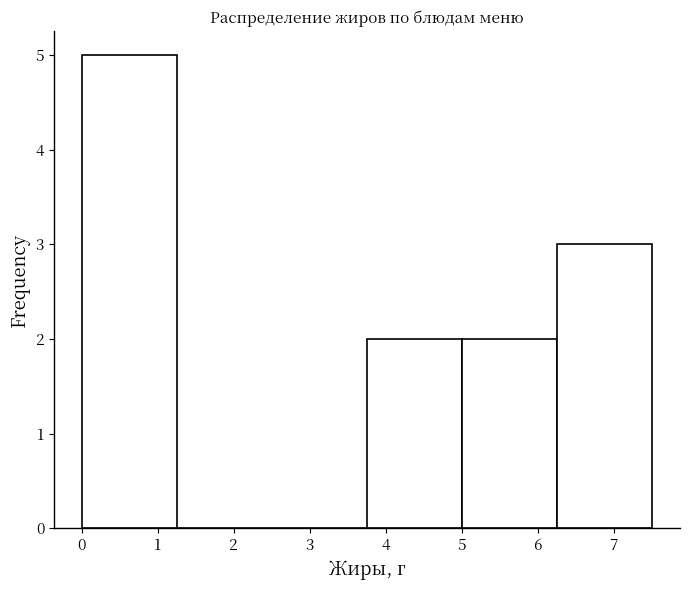

Which range on the x-axis has the tallest bar?

0.0 to 1.3